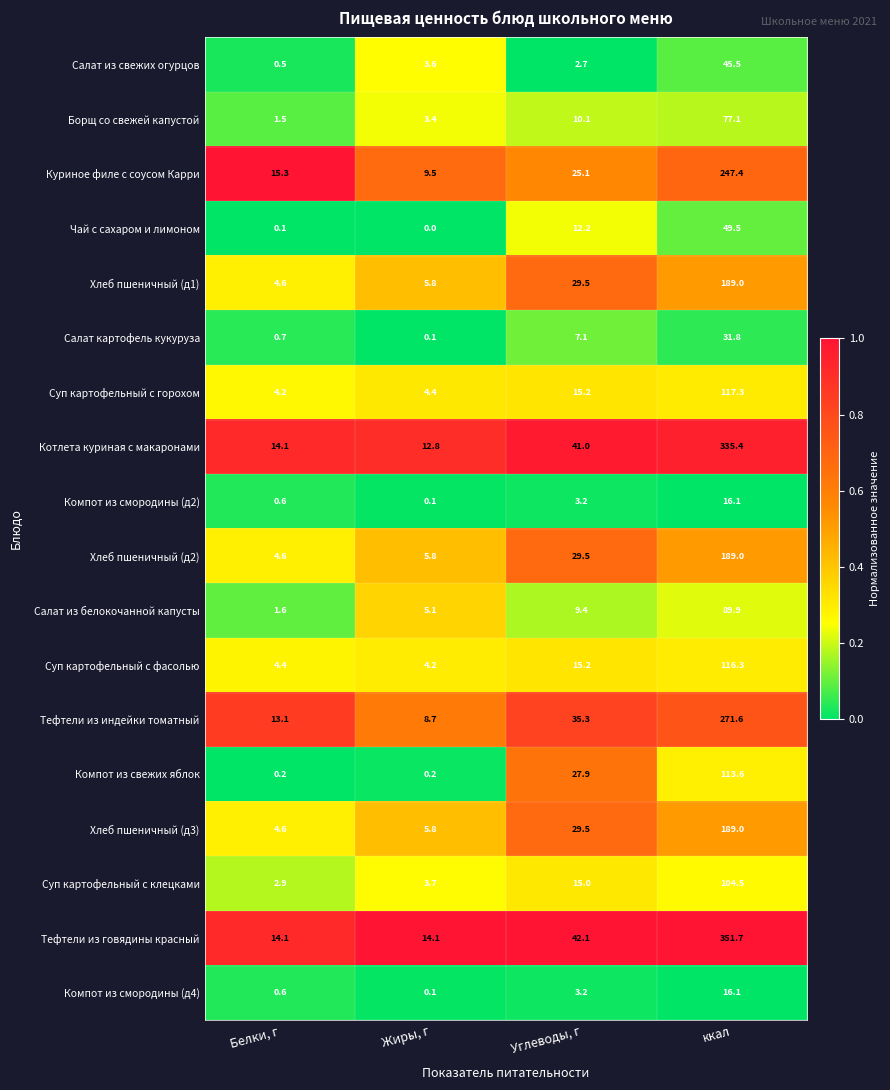

What is the difference between the highest and lowest values at ккал?

335.6